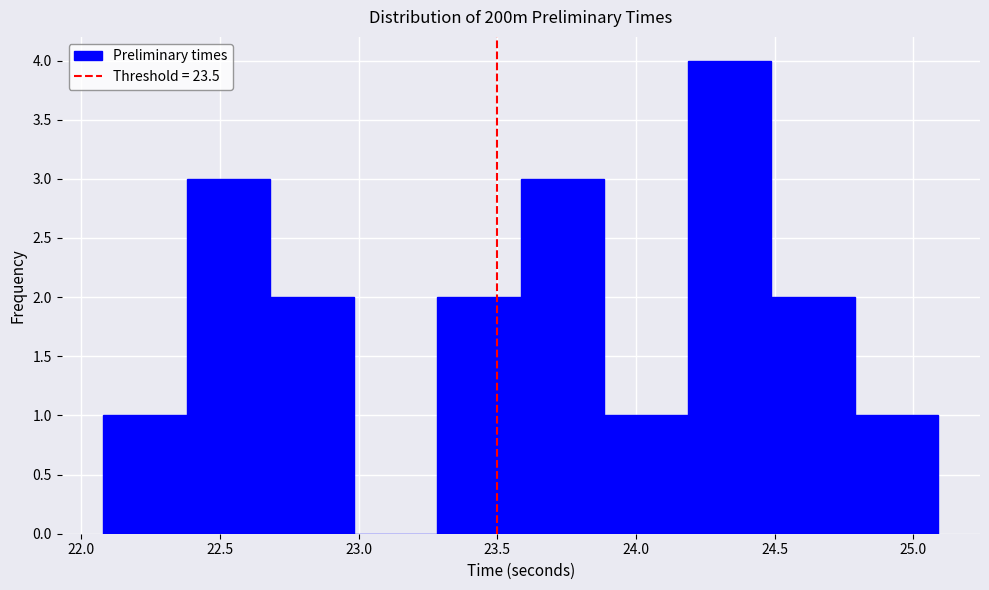

Which range on the x-axis has the tallest bar?

24.2 to 24.5